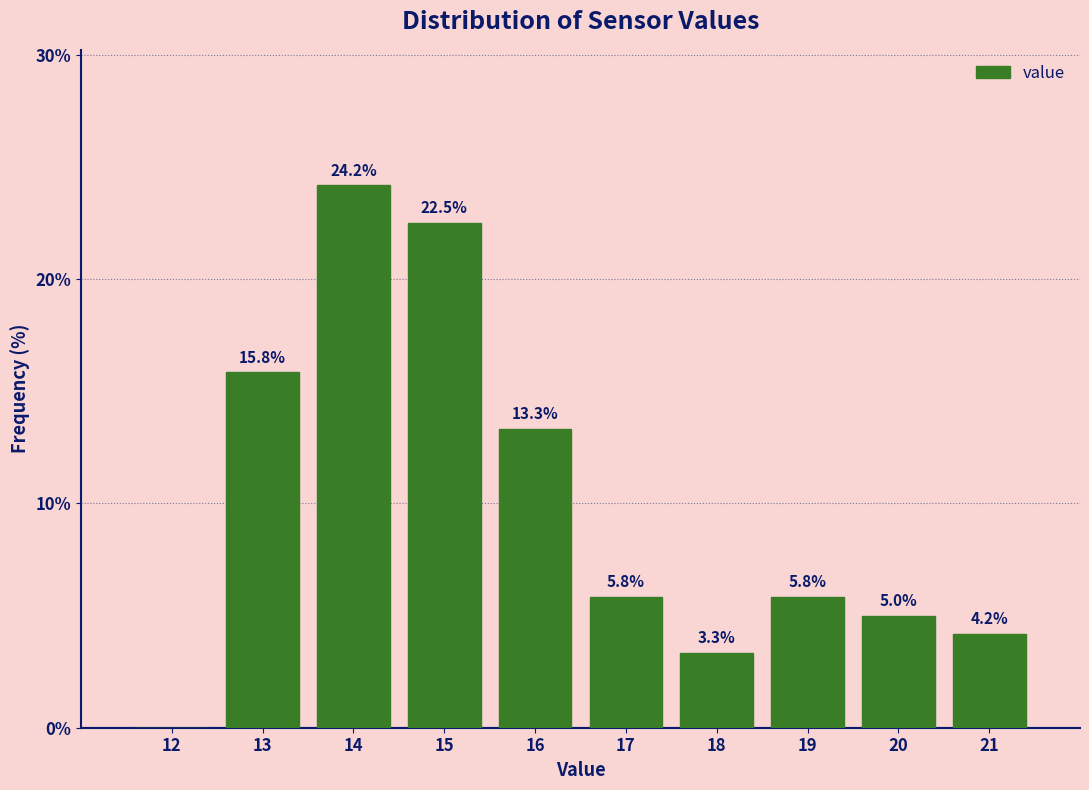

Reading right to left, transcribe all the data shown in this chart.

21=4.2	20=5.0	19=5.8	18=3.3	17=5.8	16=13.3	15=22.5	14=24.2	13=15.8	12=0.0